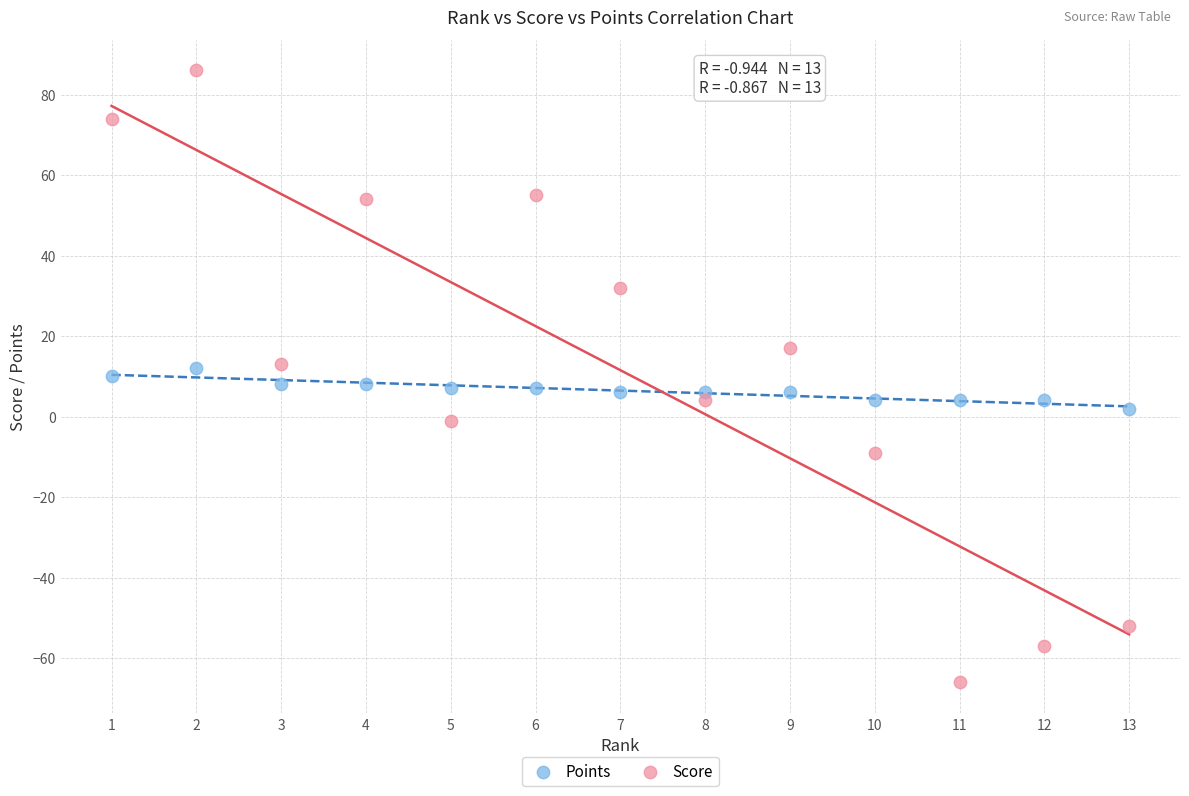

What is the X range (max minus min) for the scatter plot?

12